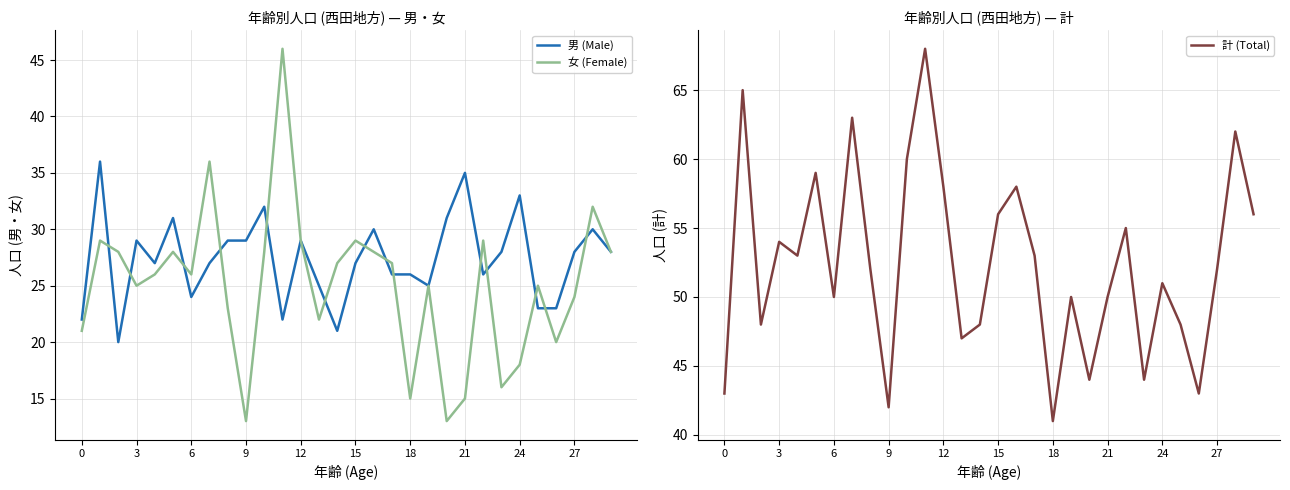

Reading left to right, list all the values displayed in this chart.

男 (Male): 22	36	20	29	27	31	24	27	29	29	32	22	29	25	21	27	30	26	26	25	31	35	26	28	33	23	23	28	30	28
女 (Female): 21	29	28	25	26	28	26	36	23	13	28	46	29	22	27	29	28	27	15	25	13	15	29	16	18	25	20	24	32	28
計 (Total): 43	65	48	54	53	59	50	63	52	42	60	68	58	47	48	56	58	53	41	50	44	50	55	44	51	48	43	52	62	56